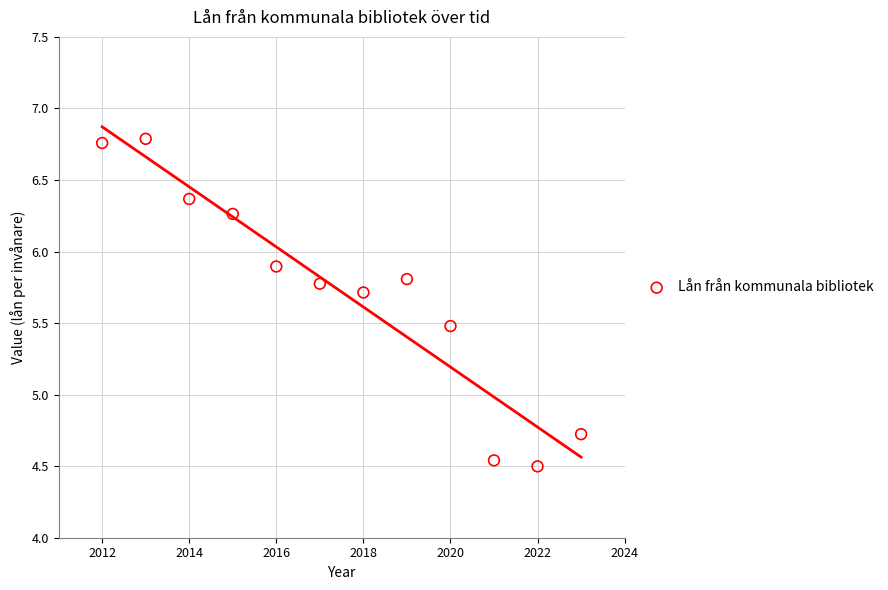

What Y value in the scatter plot is closest to 5?

4.7